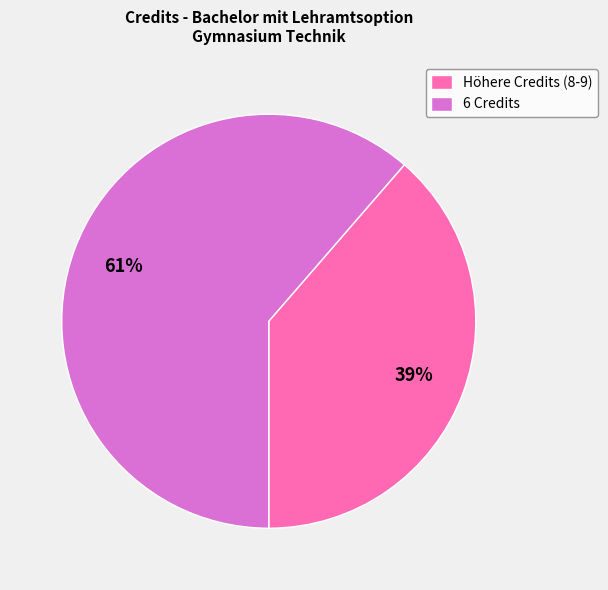

To the nearest percent, what is the combined percentage of Höhere Credits (8-9) and 6 Credits?

100%